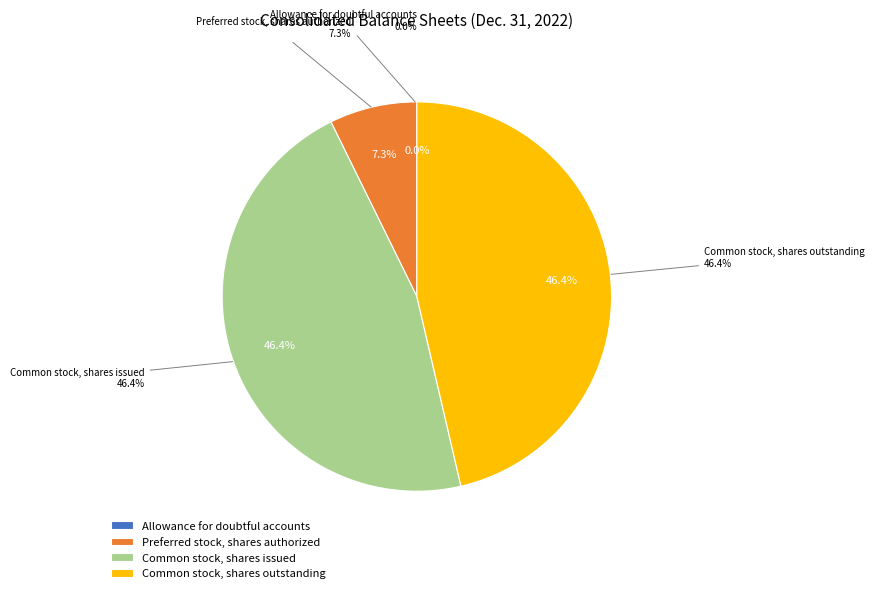

Approximately how many times larger is the value at Common stock, shares outstanding compared to Common stock, shares issued?

1.0